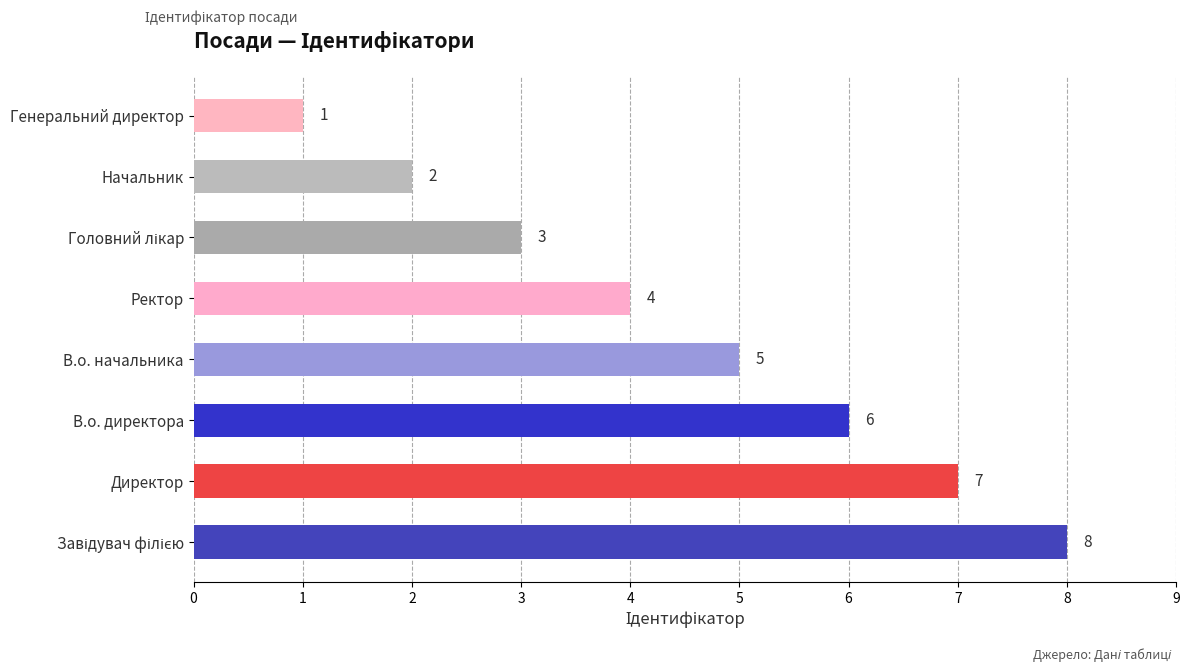

Which has a higher value, В.о. директора or В.о. начальника?

В.о. директора